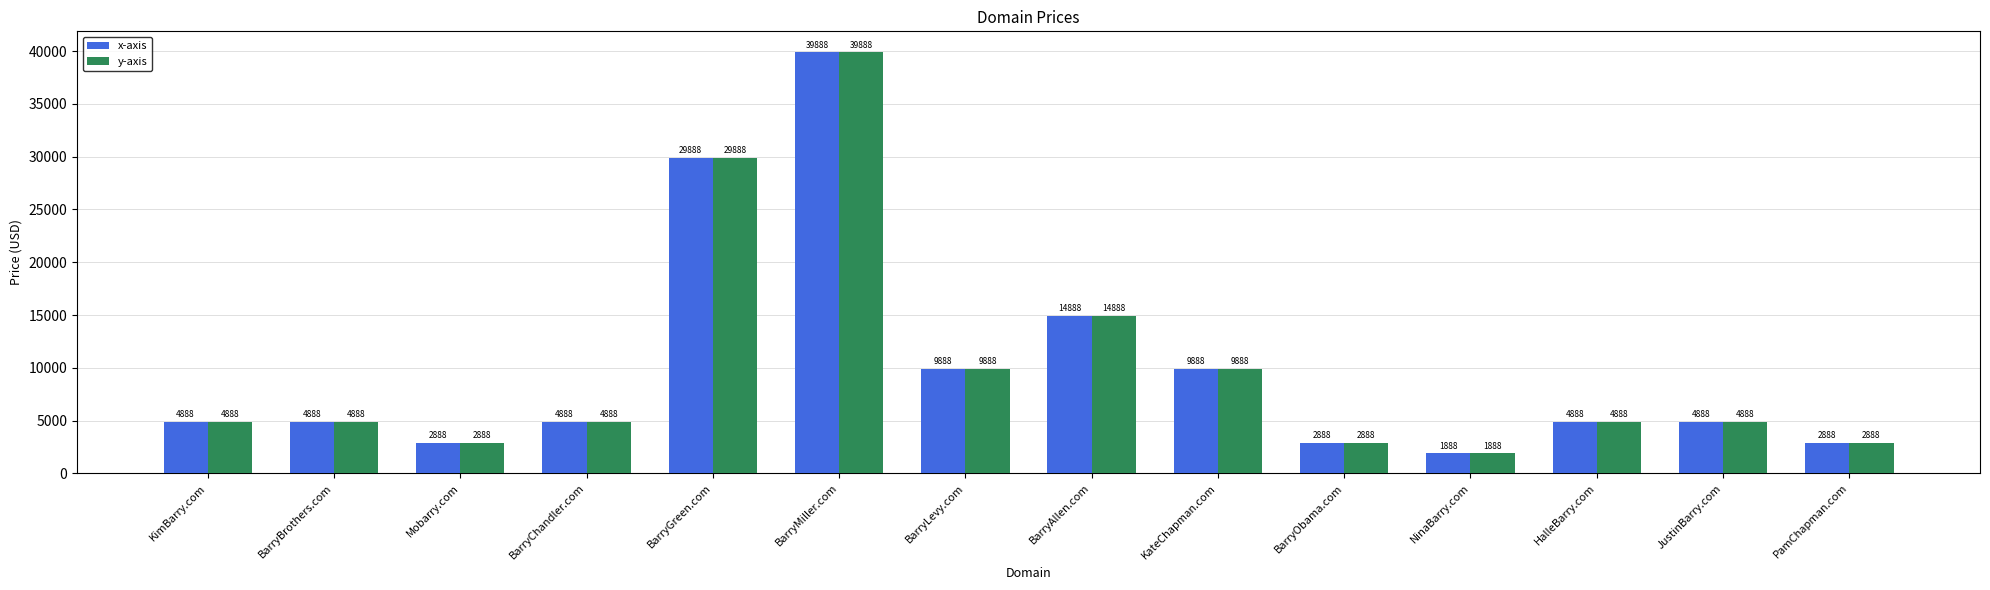

True or false: x-axis has a value of 4888 at BarryChandler.com.

True